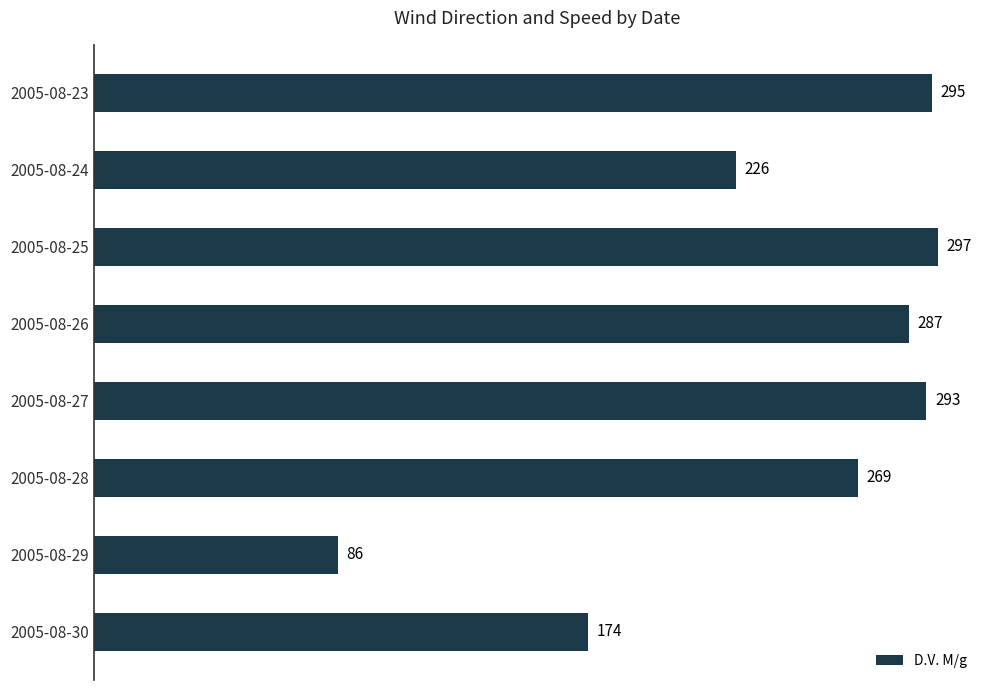

Which label corresponds to the smallest value in the chart?

2005-08-29